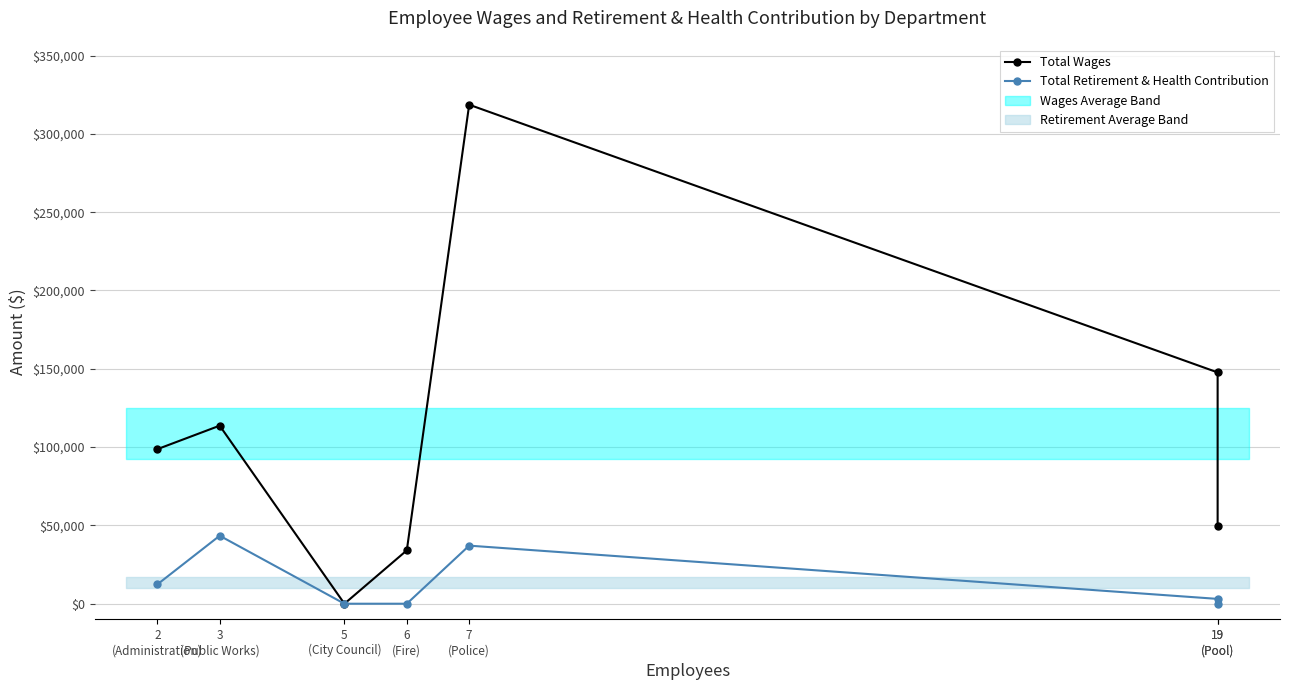

What is the difference between the Total Wages values at 19
(Pool) and 6
(Fire)?

15333